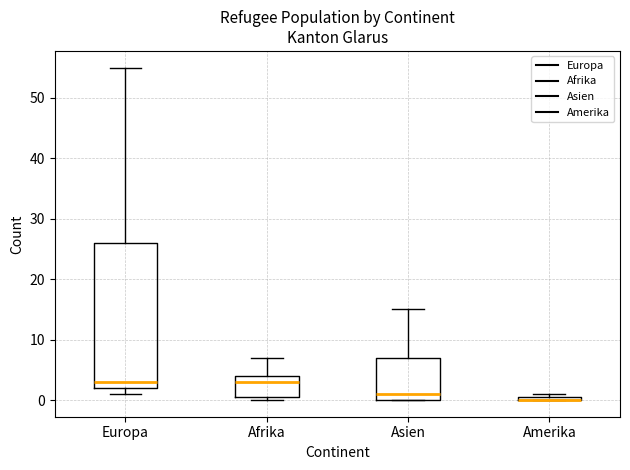

Where is the upper edge of the box for Europa on the y-axis? The values are not printed on the chart, so give them approximately, as read against the axis.

26